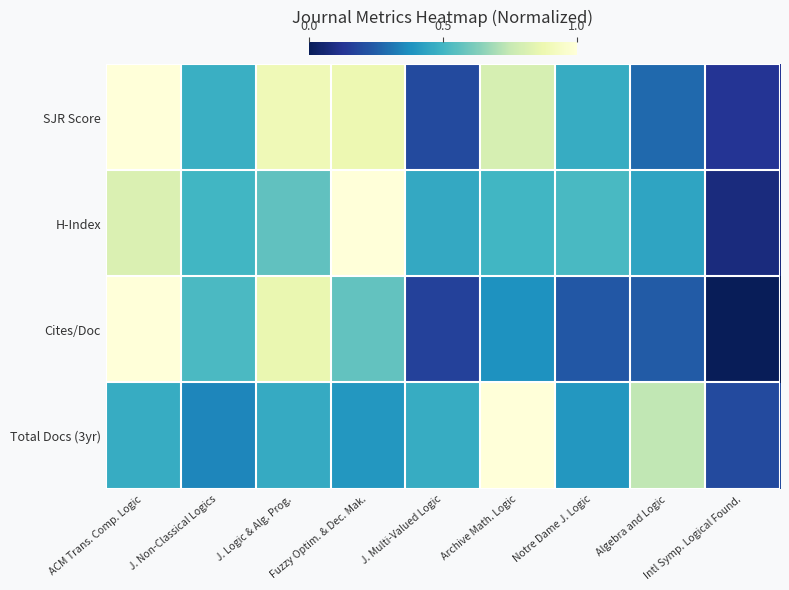

List the series in order of their peak value, highest first.

SJR Score, H-Index, Cites/Doc, Total Docs (3yr)